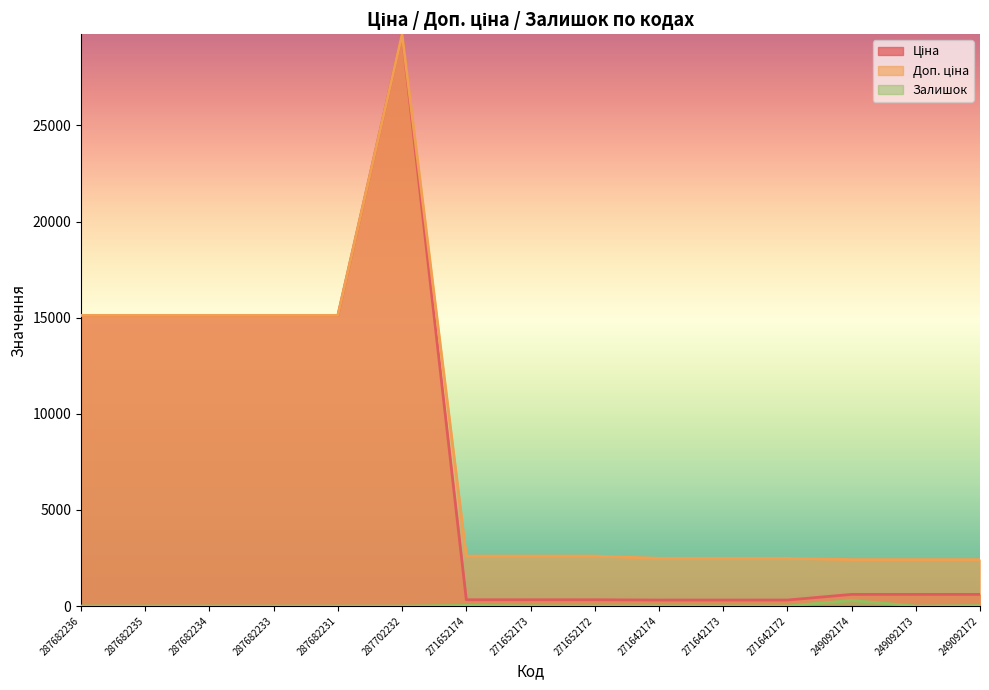

What are all the series names shown in the legend?

Ціна, Доп. ціна, Залишок